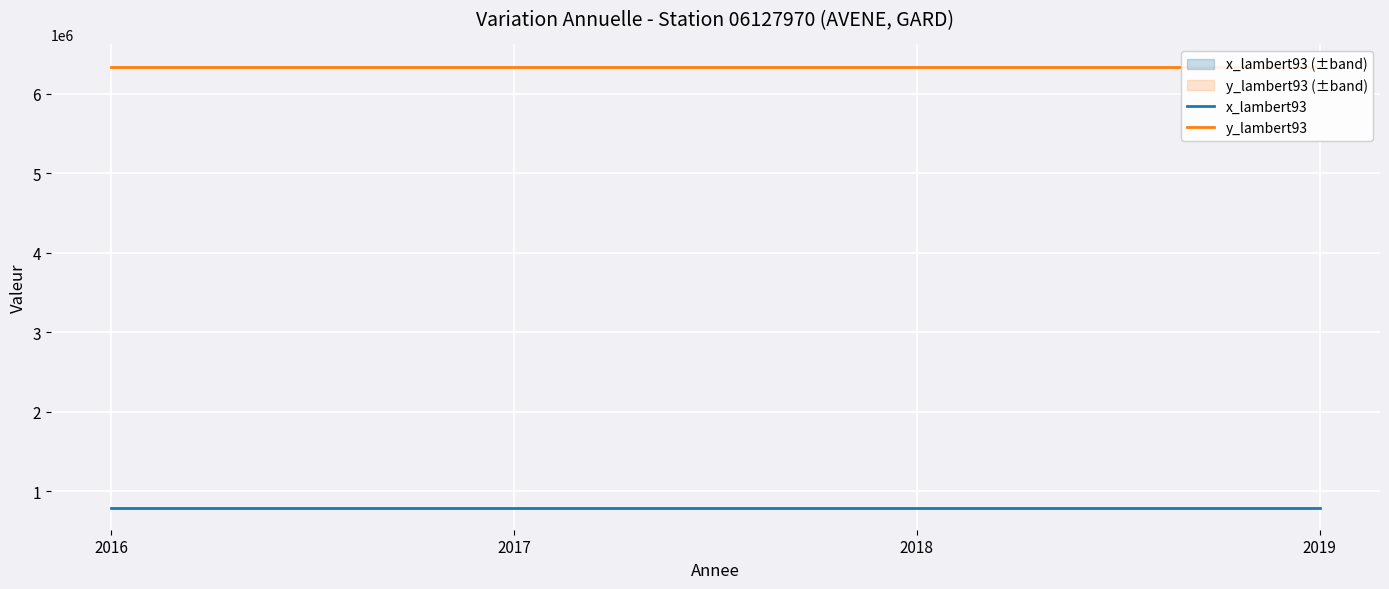

At which label does x_lambert93 reach its peak?

2016